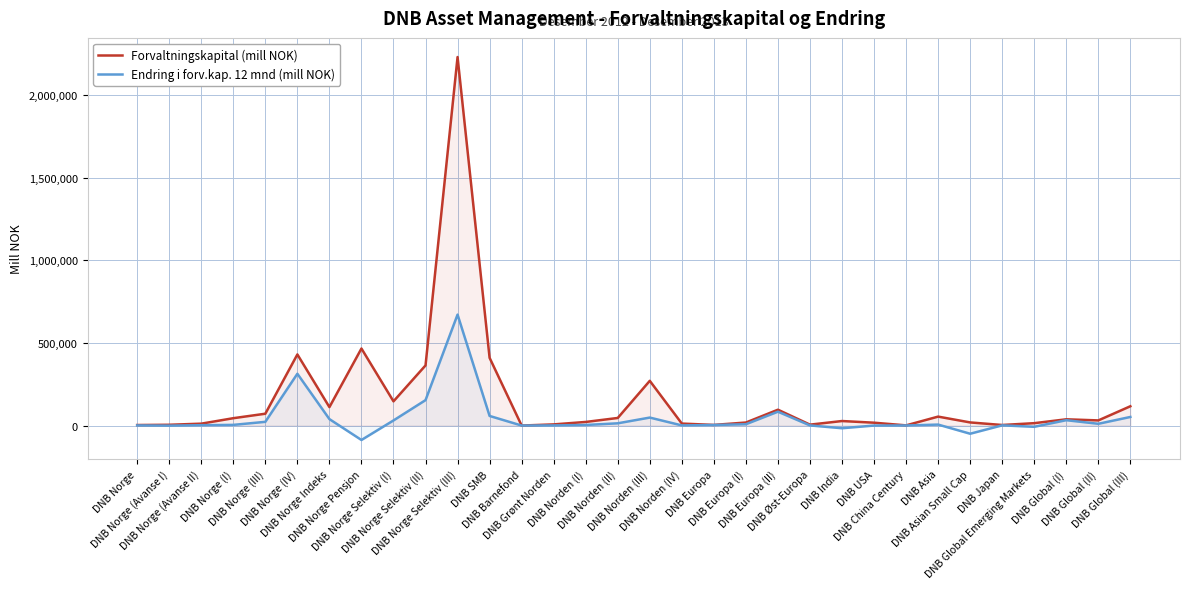

What is the approximate value of Forvaltningskapital (mill NOK) at DNB Global (I)?

37871